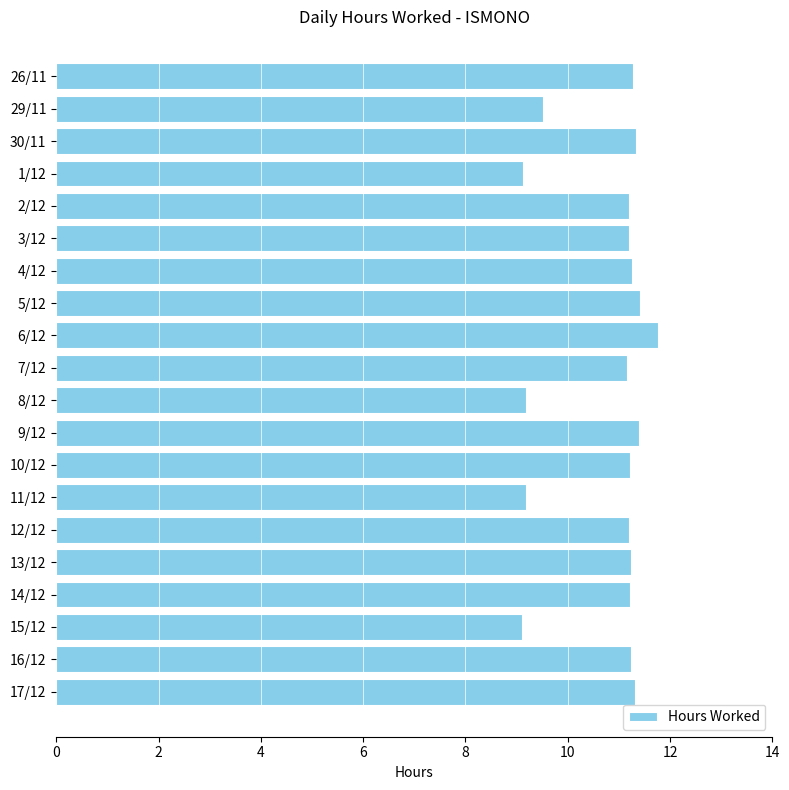

Count the number of values greater than 11.

15